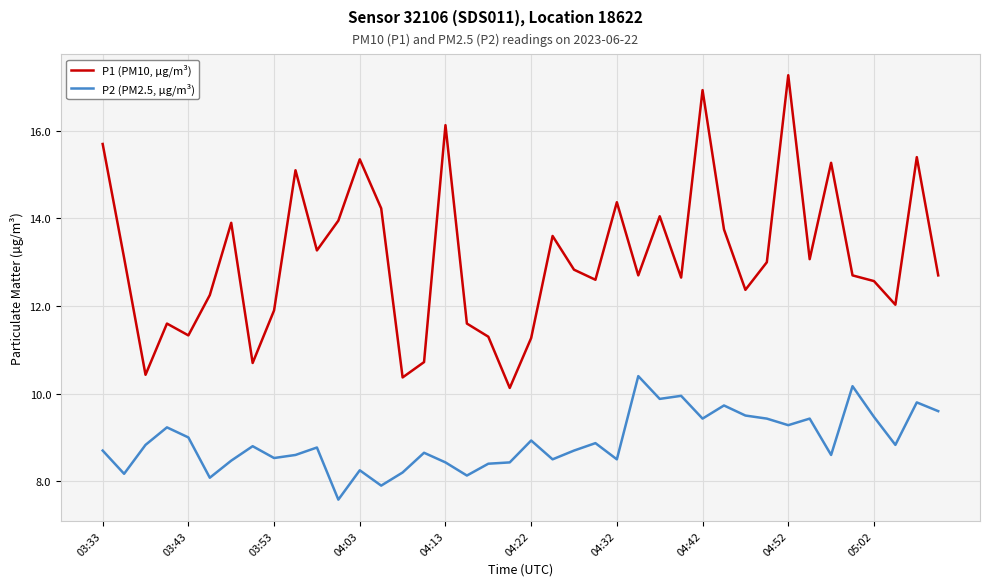

Which series has the widest spread of values?

P1 (PM10, µg/m³)